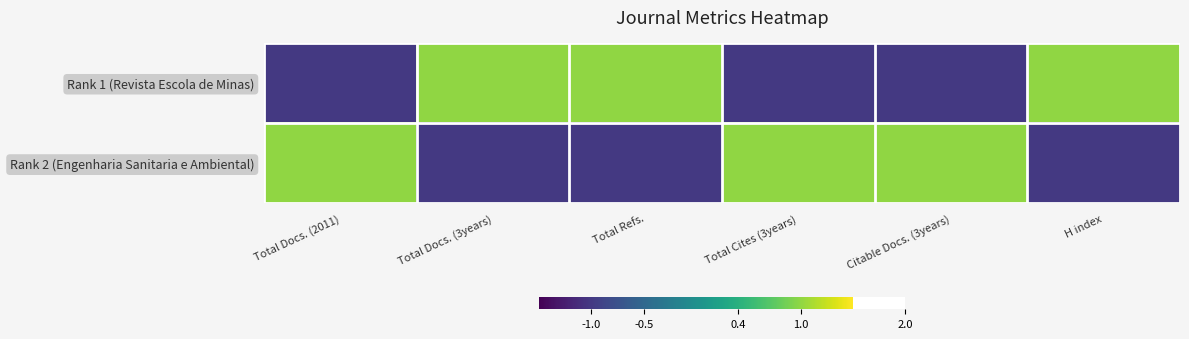

List the series in order of their peak value, lowest first.

Rank 1 (Revista Escola de Minas), Rank 2 (Engenharia Sanitaria e Ambiental)